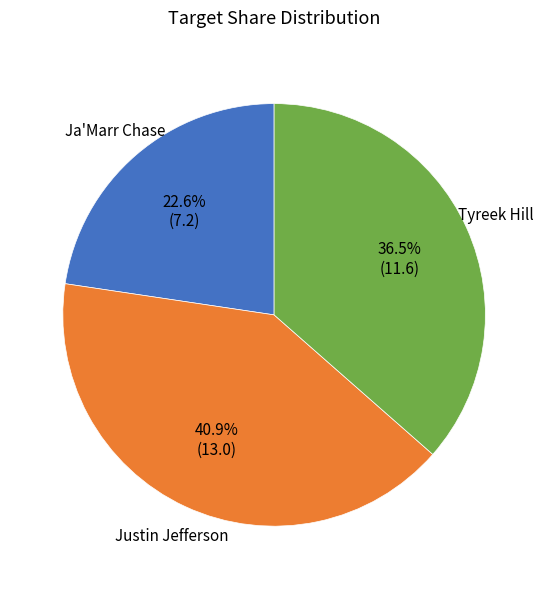

How many segments does this pie chart have?

3